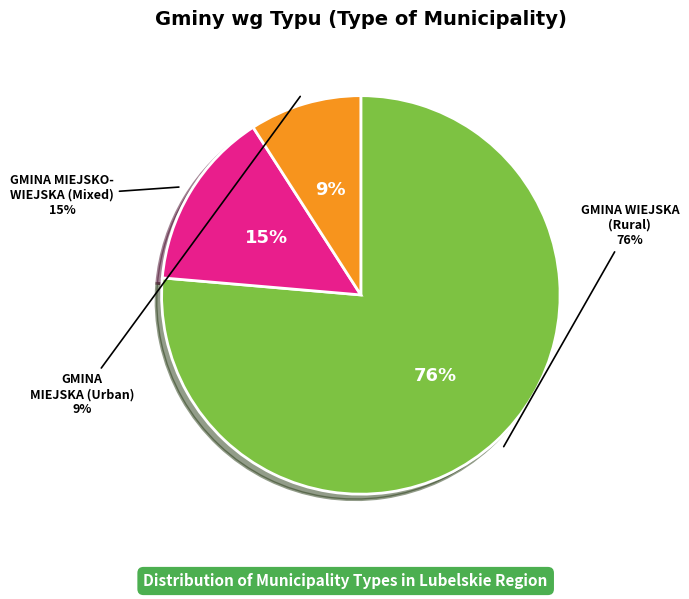

True or false: g accounts for 76% of the total.

True